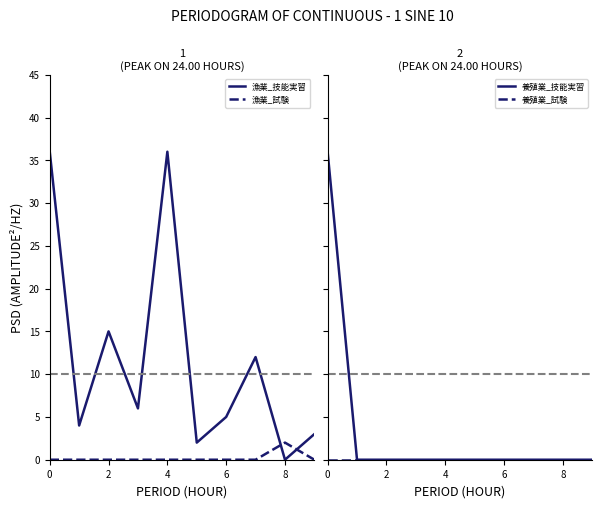

Is the value of 漁業_試験 at 6 greater than the value of 養殖業_技能実習 at 6?

No